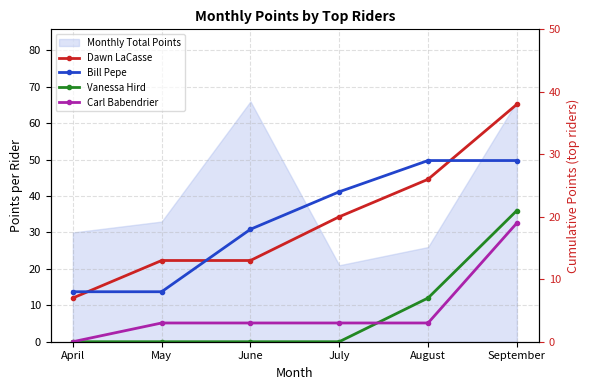

True or false: Vanessa Hird and Dawn LaCasse cross at least once.

False